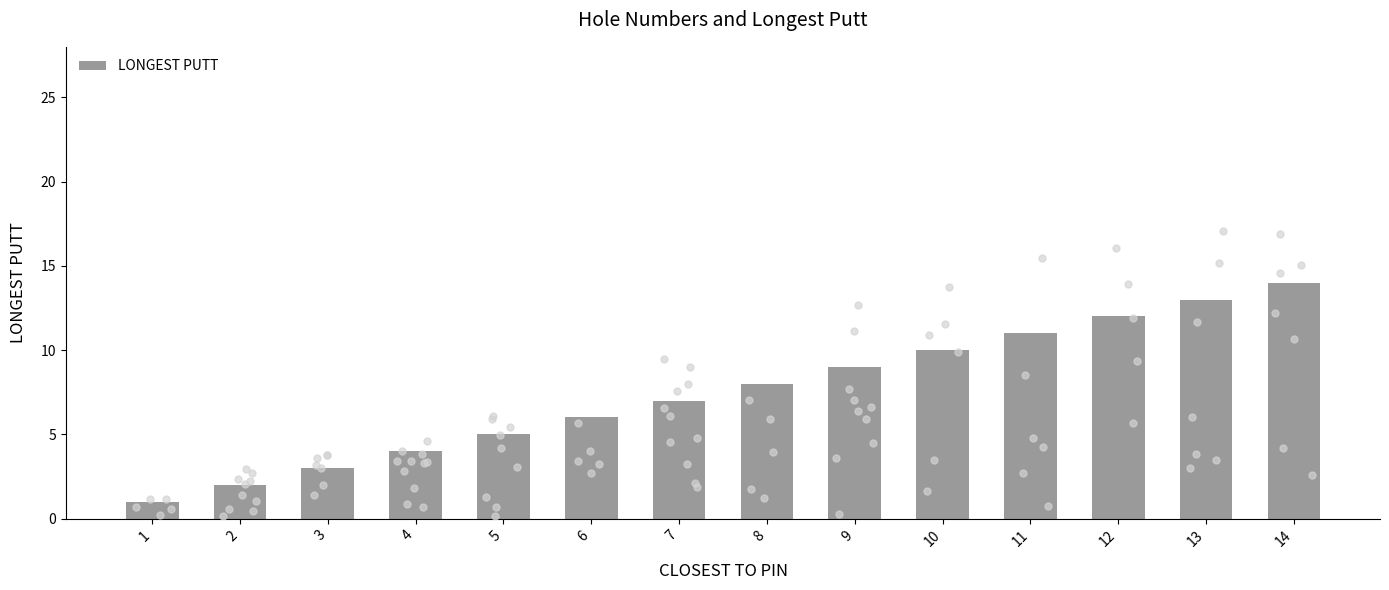

Between 6 and 8, which is larger?

8